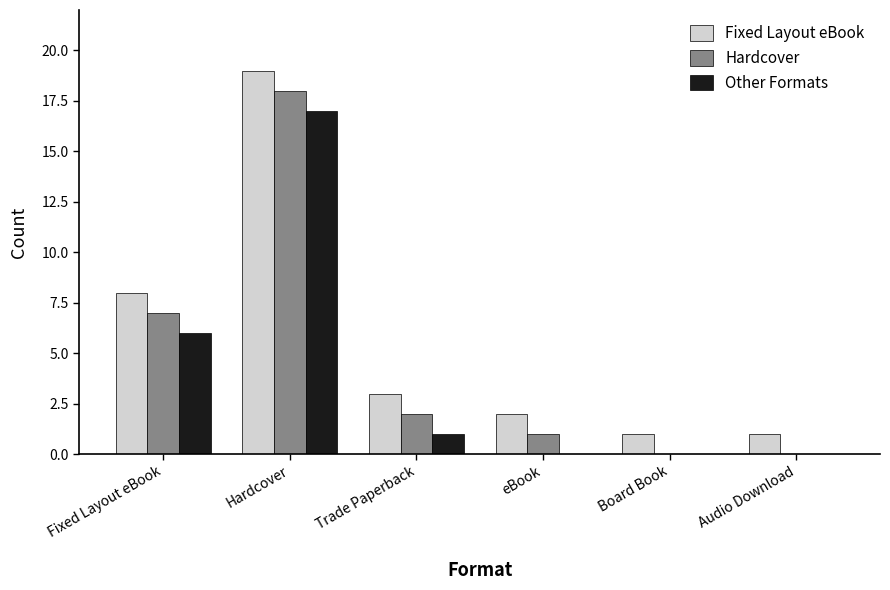

Which series has the largest total across all categories?

Fixed Layout eBook